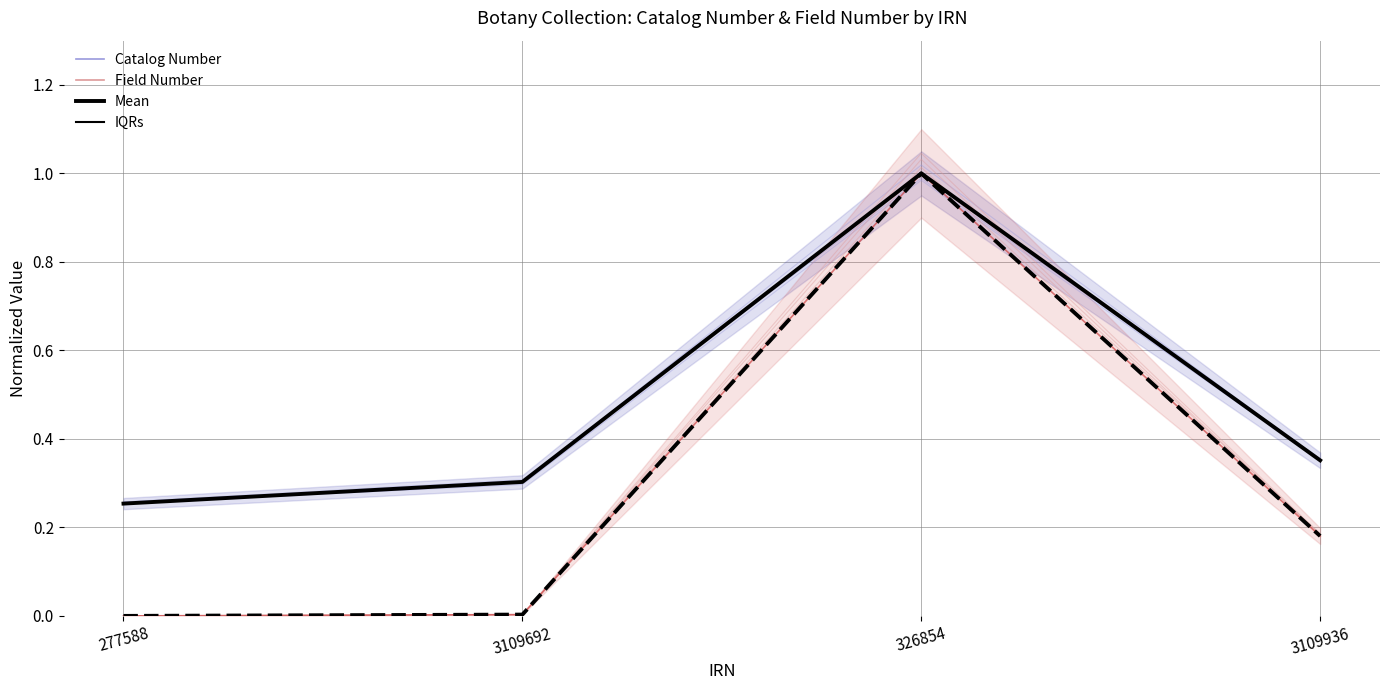

At which category is the sum across all series the highest?

326854